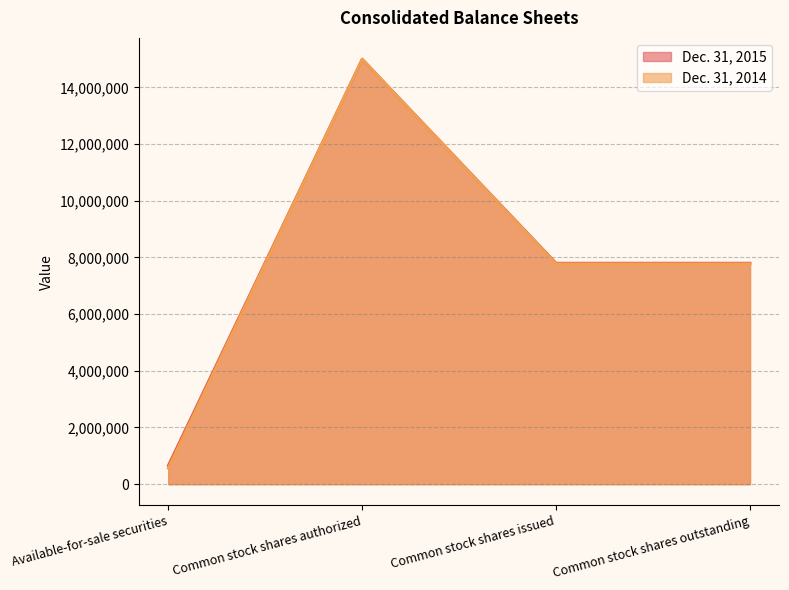

What is the maximum value shown in the chart?

15000000